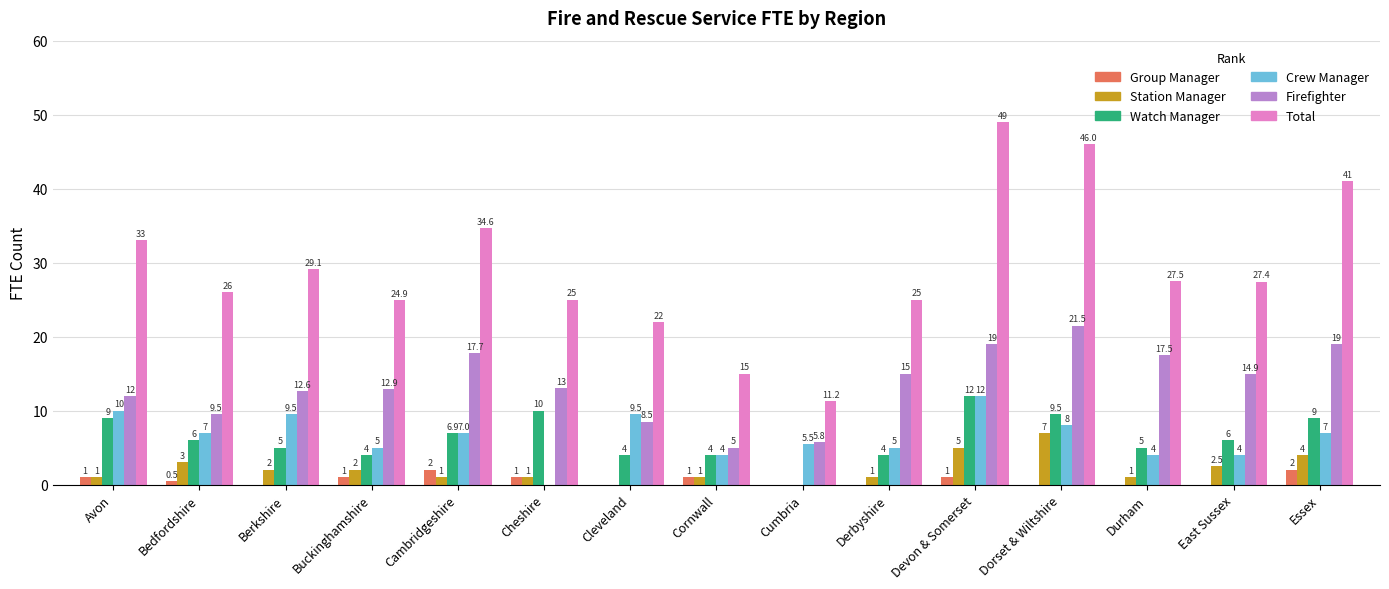

What is the highest value of the Station Manager series?

7.0